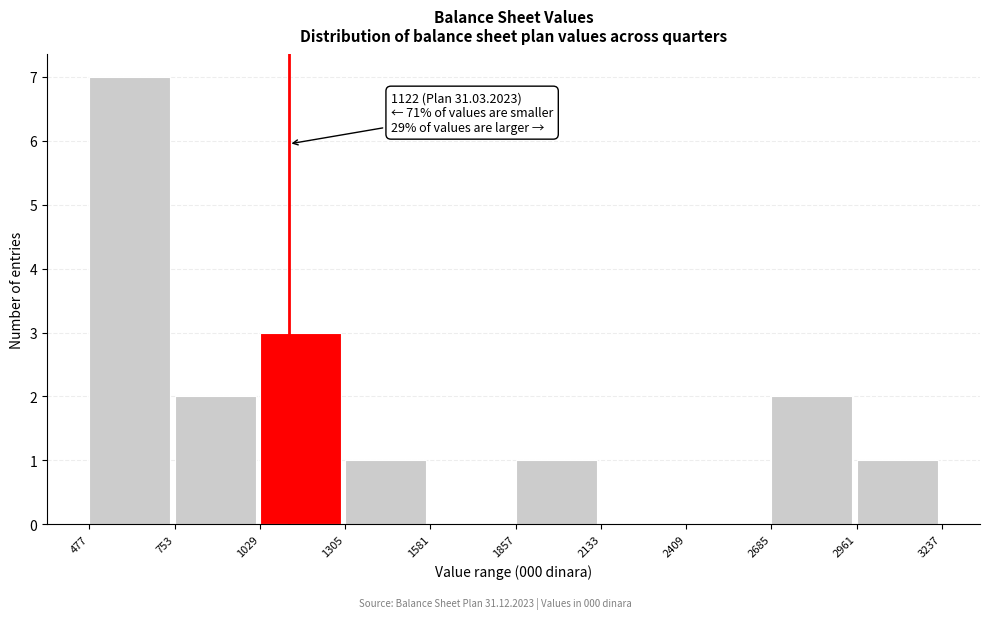

Which range on the x-axis has the tallest bar?

477 to 753